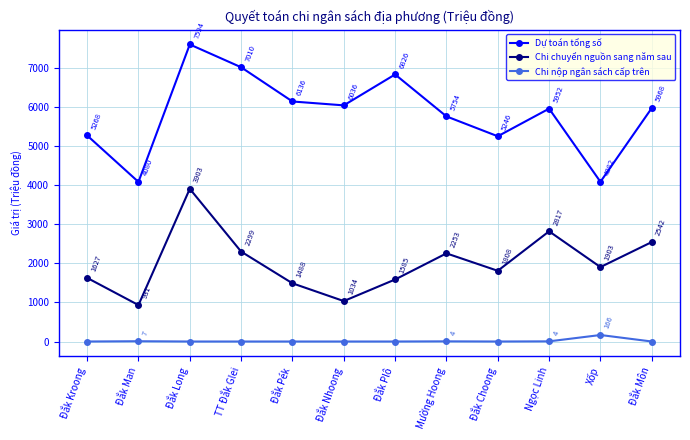

What is the lowest value of the Chi chuyển nguồn sang năm sau series?

931.4